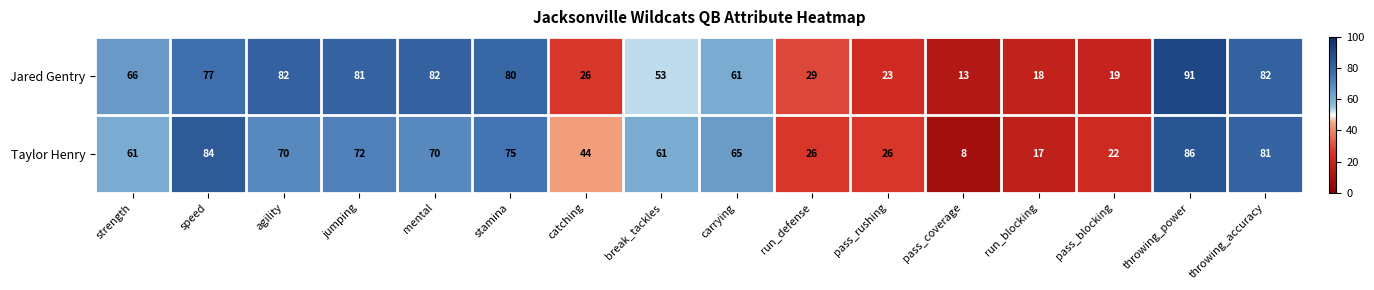

What is the difference between the maximum and minimum values in the Jared Gentry series?

78